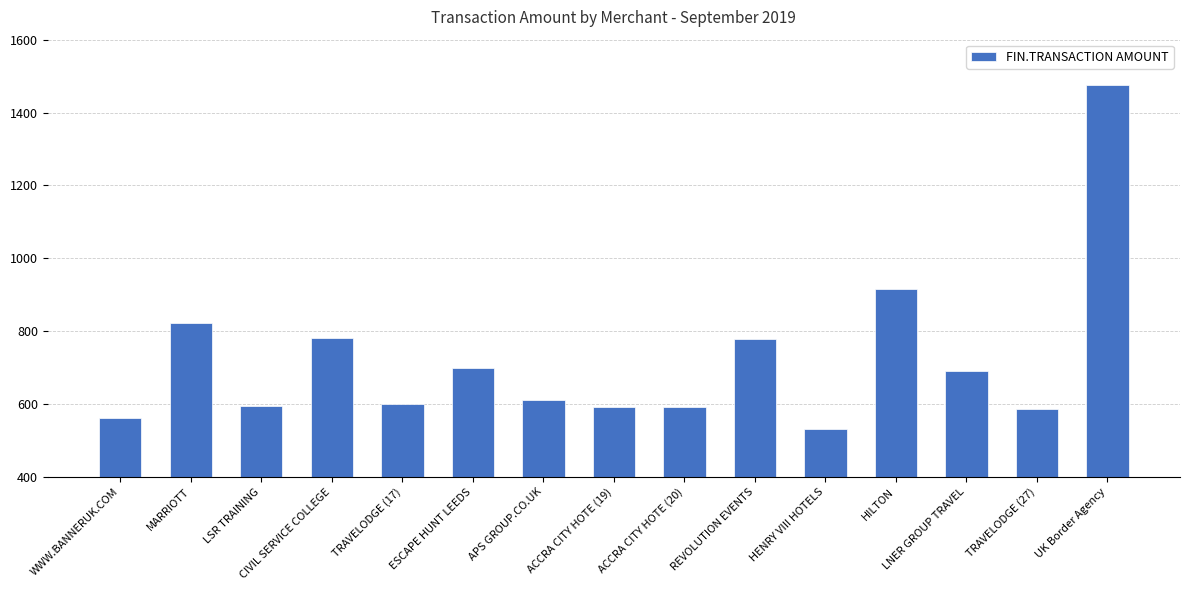

How many data points does each series have?

15